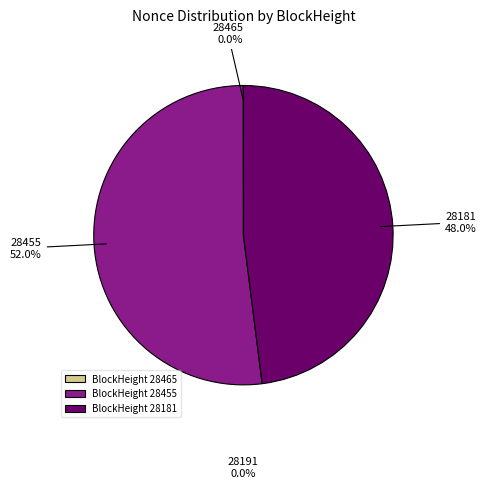

What is the largest slice in the pie chart?

BlockHeight 28455